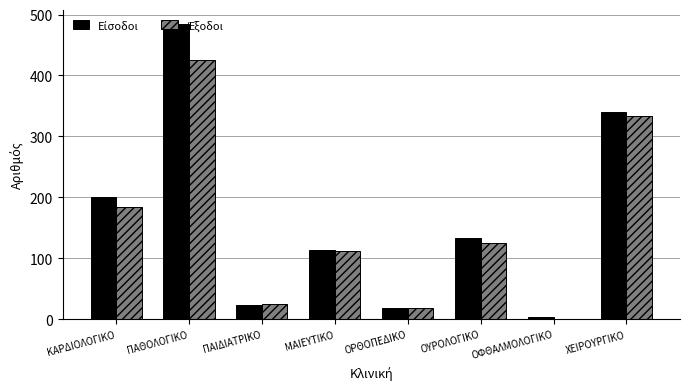

What is the total value across all series at ΟΥΡΟΛΟΓΙΚΟ?

260